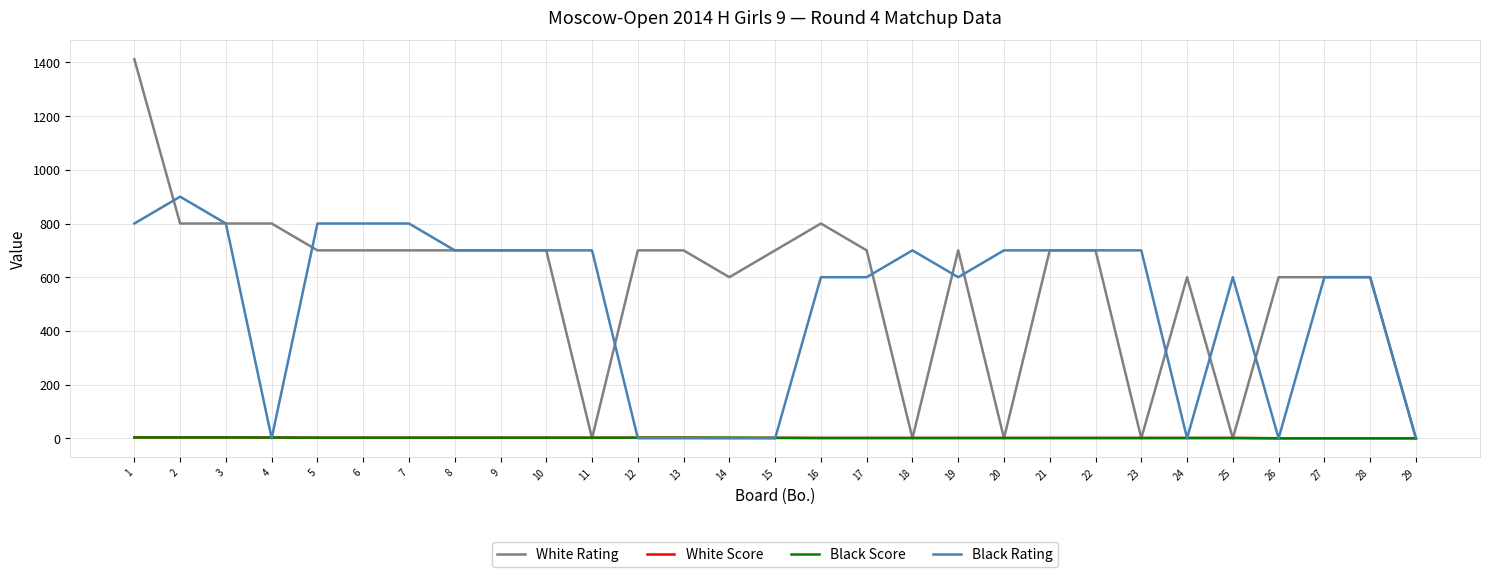

Is it true that Black Score equals 1.0 at 24?

True